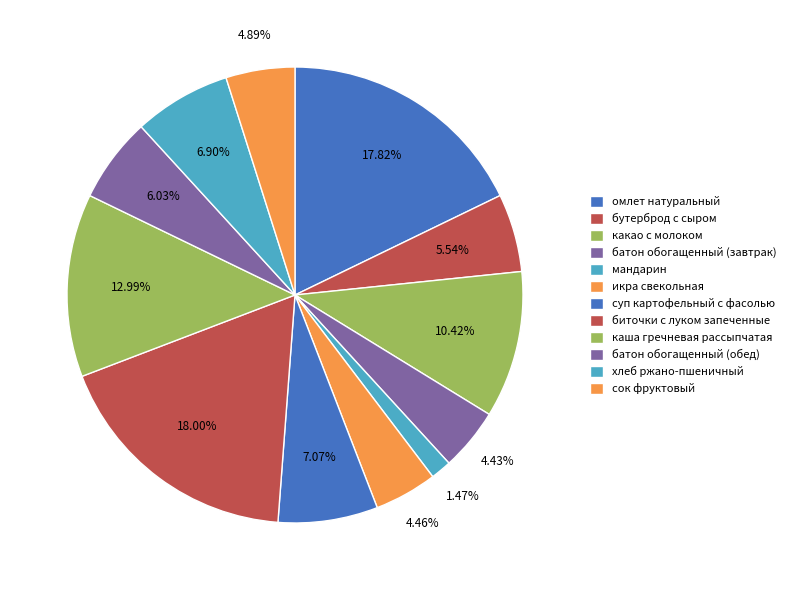

Which category has the biggest portion of the pie?

биточки с луком запеченные